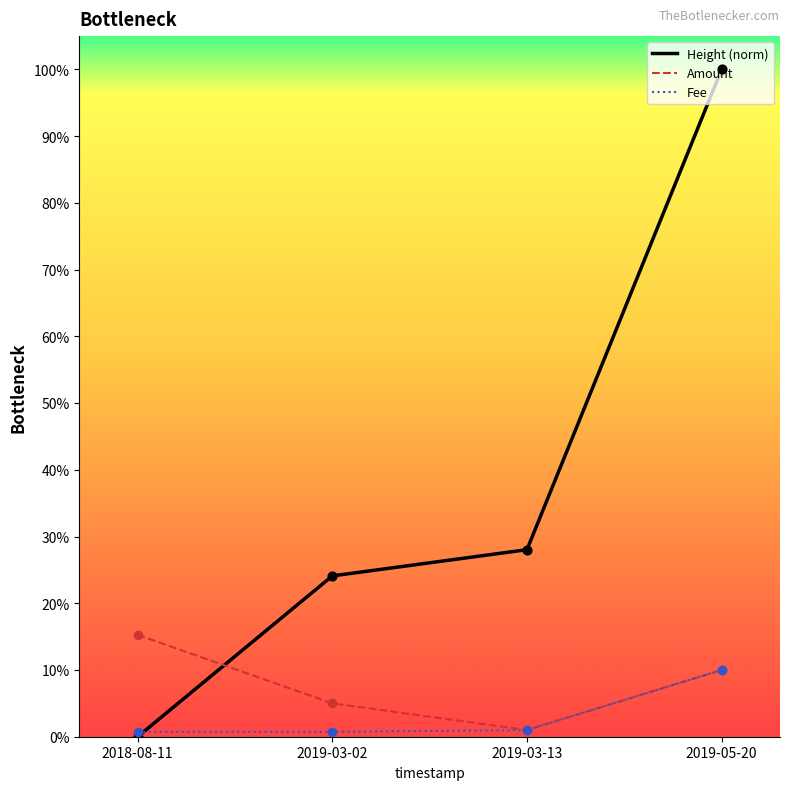

At which category is the sum across all series the highest?

2019-05-20